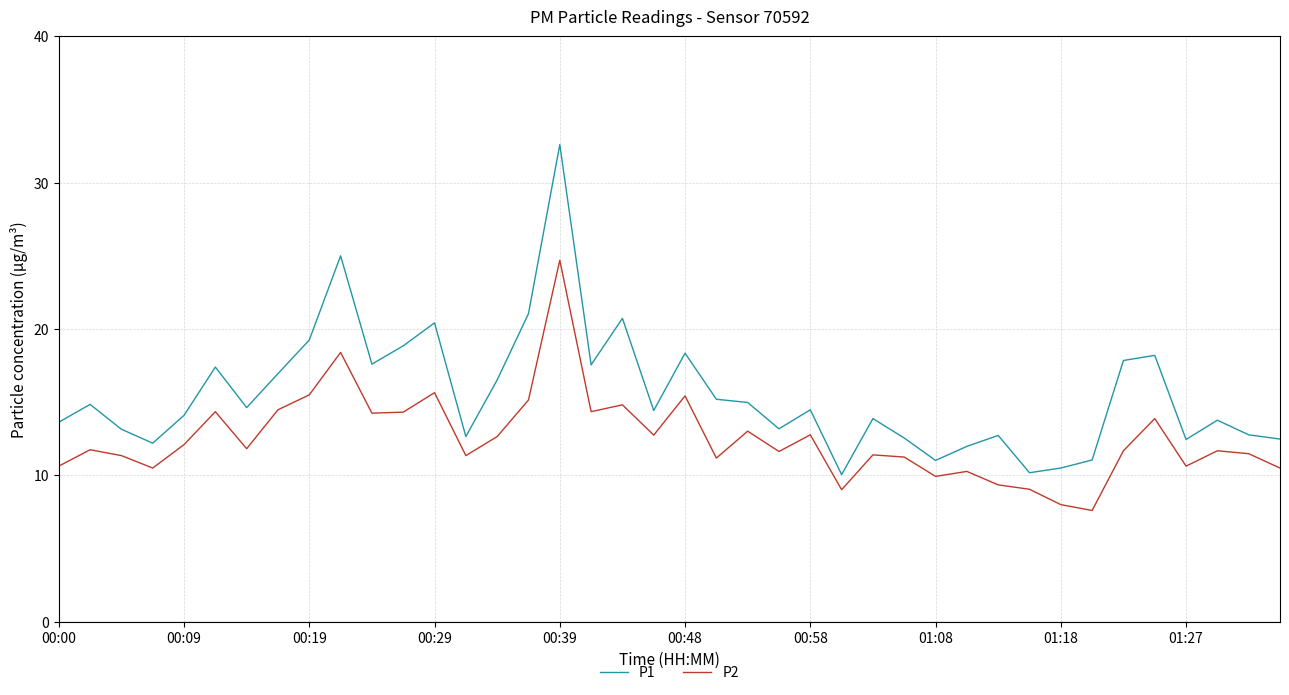

Which series has the widest spread of values?

P1